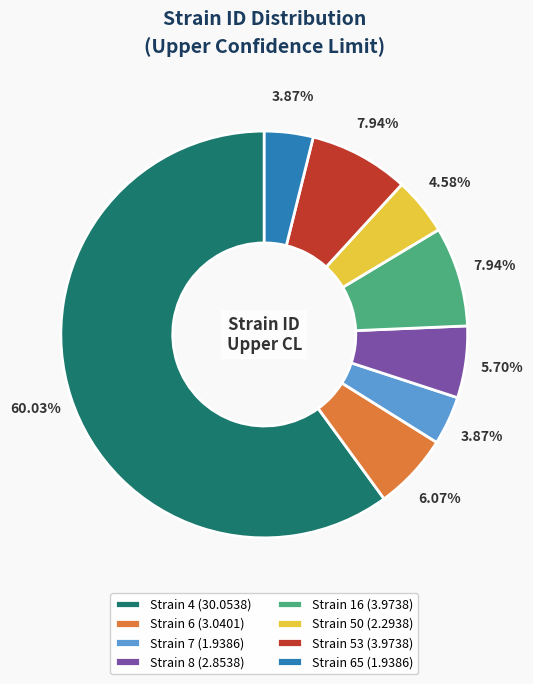

What is the ratio of the value at Strain 65 (1.9386) to the value at Strain 7 (1.9386)?

1.0